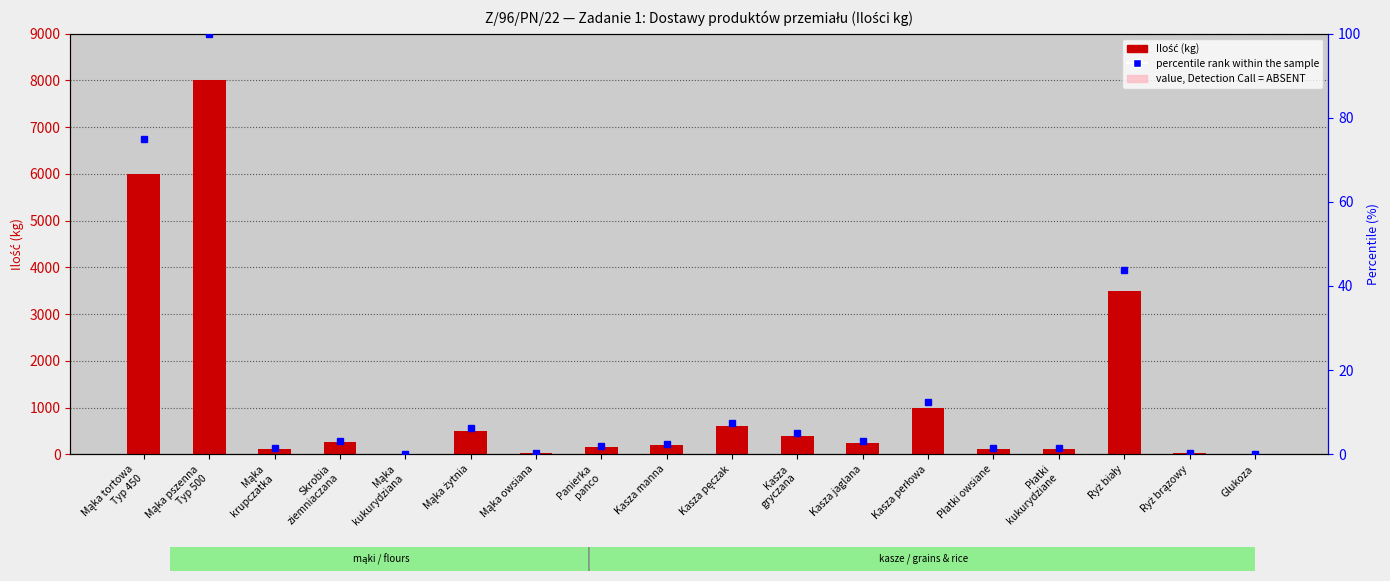

Between Mąka żytnia and Glukoza, which series saw the biggest shift?

Ilość (kg)